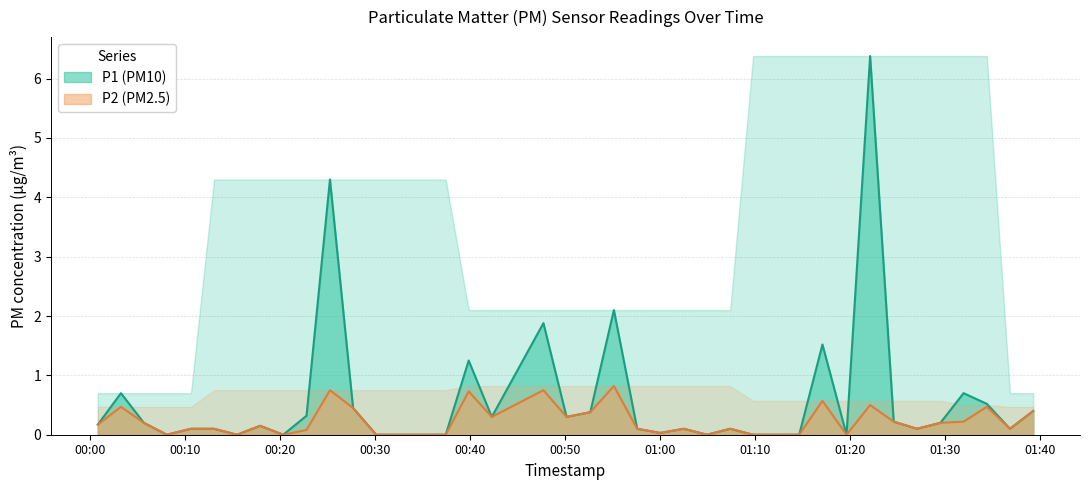

How many lines are shown in the chart?

2